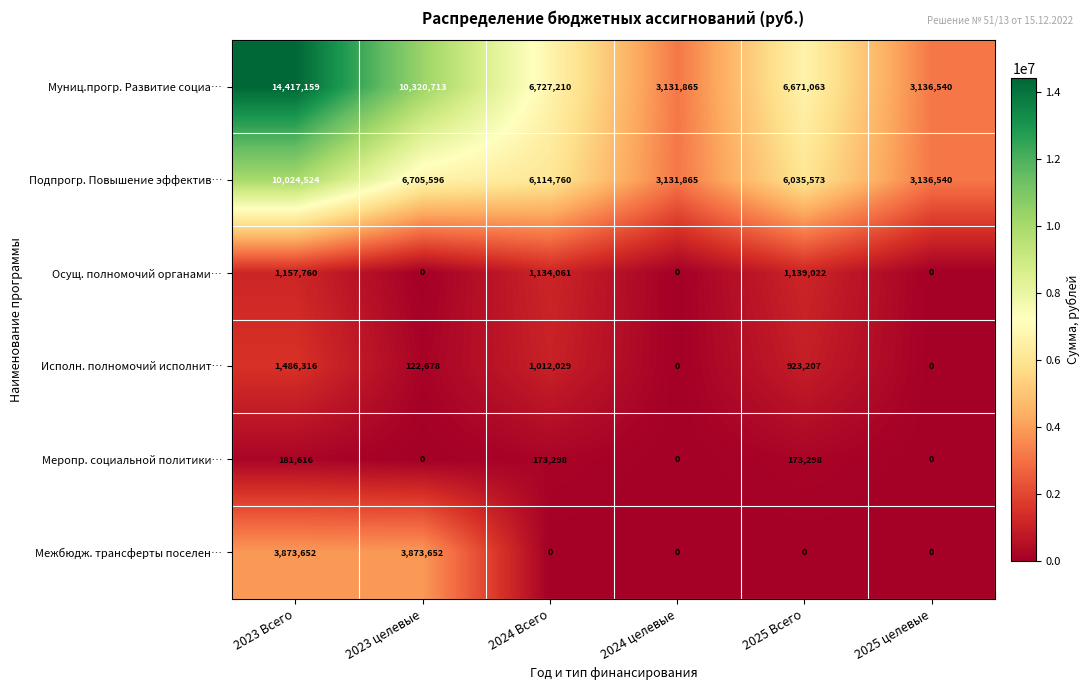

List the series in order of their peak value, highest first.

Муниц.прогр. Развитие социа…, Подпрогр. Повышение эффектив…, Межбюдж. трансферты поселен…, Исполн. полномочий исполнит…, Осущ. полномочий органами…, Меропр. социальной политики…